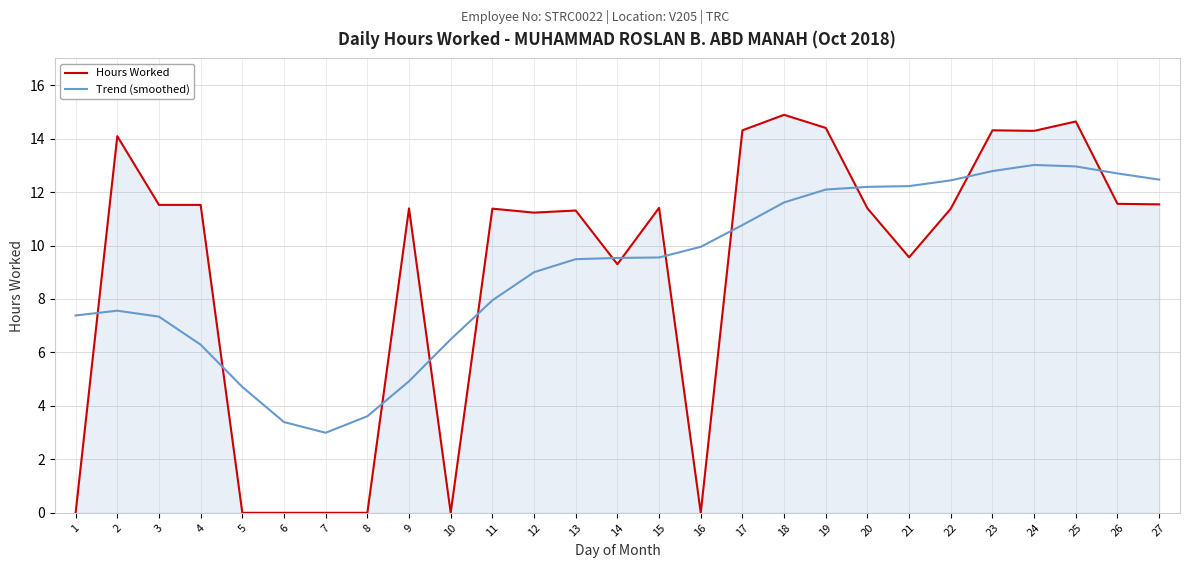

Rank the series by their maximum value, from lowest to highest.

Trend (smoothed), Hours Worked